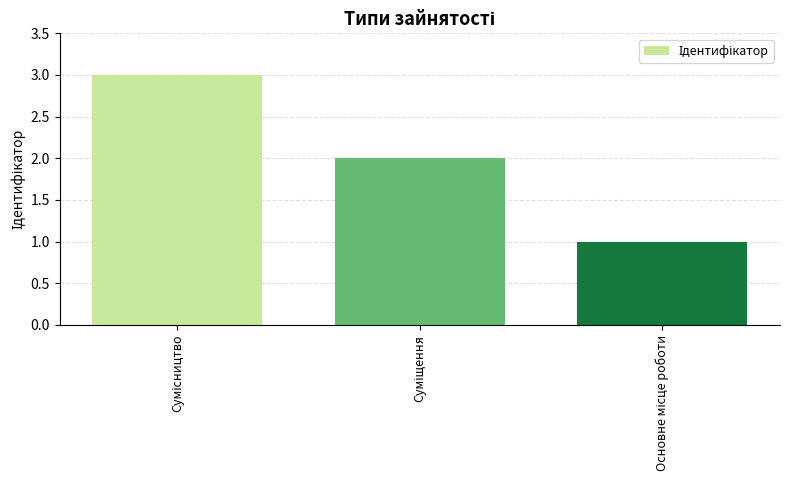

Reading right to left, extract all data points from this chart.

1	2	3